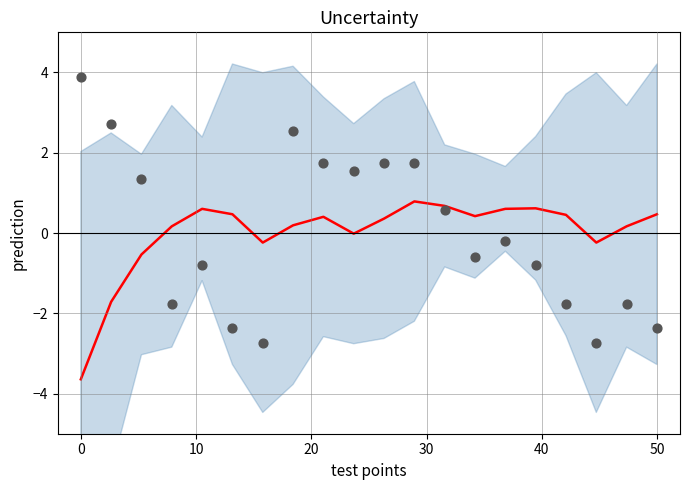

Which series has the largest Y range (max minus min)?

observations